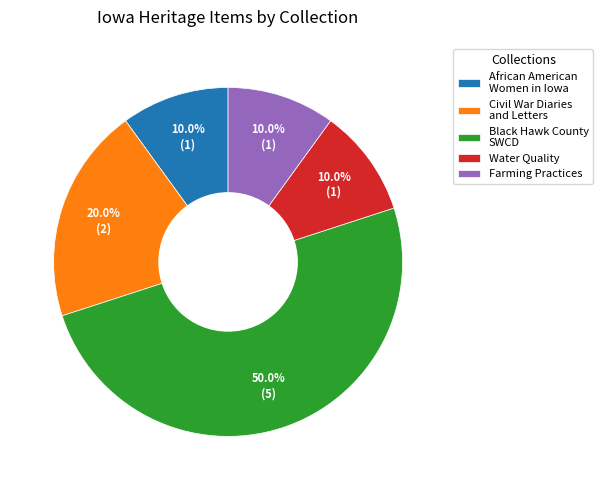

To the nearest percent, what portion does Farming Practices represent?

10%